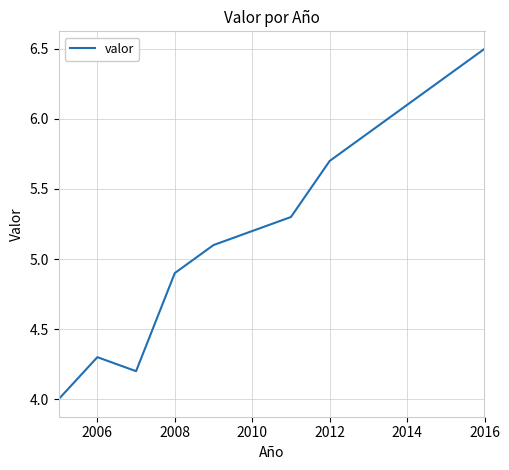

Count the number of values greater than 5.

8